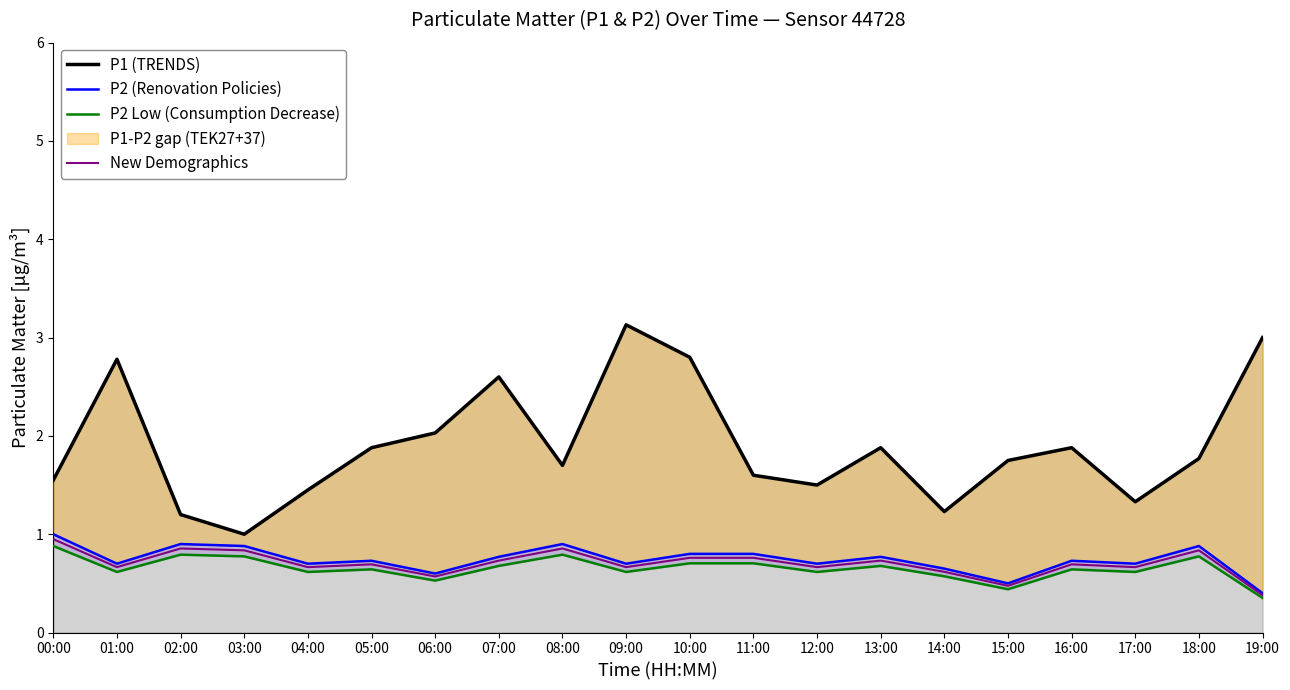

Reading left to right, list all the values displayed in this chart.

P1 (TRENDS): 00:00=1.6	01:00=2.8	02:00=1.2	03:00=1.0	04:00=1.4	05:00=1.9	06:00=2.0	07:00=2.6	08:00=1.7	09:00=3.1	10:00=2.8	11:00=1.6	12:00=1.5	13:00=1.9	14:00=1.2	15:00=1.8	16:00=1.9	17:00=1.3	18:00=1.8	19:00=3.0
P2 (Renovation Policies): 00:00=1.0	01:00=0.7	02:00=0.9	03:00=0.9	04:00=0.7	05:00=0.7	06:00=0.6	07:00=0.8	08:00=0.9	09:00=0.7	10:00=0.8	11:00=0.8	12:00=0.7	13:00=0.8	14:00=0.7	15:00=0.5	16:00=0.7	17:00=0.7	18:00=0.9	19:00=0.4
P2 Low (Consumption Decrease): 00:00=0.9	01:00=0.6	02:00=0.8	03:00=0.8	04:00=0.6	05:00=0.6	06:00=0.5	07:00=0.7	08:00=0.8	09:00=0.6	10:00=0.7	11:00=0.7	12:00=0.6	13:00=0.7	14:00=0.6	15:00=0.4	16:00=0.6	17:00=0.6	18:00=0.8	19:00=0.4
New Demographics: 00:00=0.9	01:00=0.7	02:00=0.9	03:00=0.8	04:00=0.7	05:00=0.7	06:00=0.6	07:00=0.7	08:00=0.9	09:00=0.7	10:00=0.8	11:00=0.8	12:00=0.7	13:00=0.7	14:00=0.6	15:00=0.5	16:00=0.7	17:00=0.7	18:00=0.8	19:00=0.4